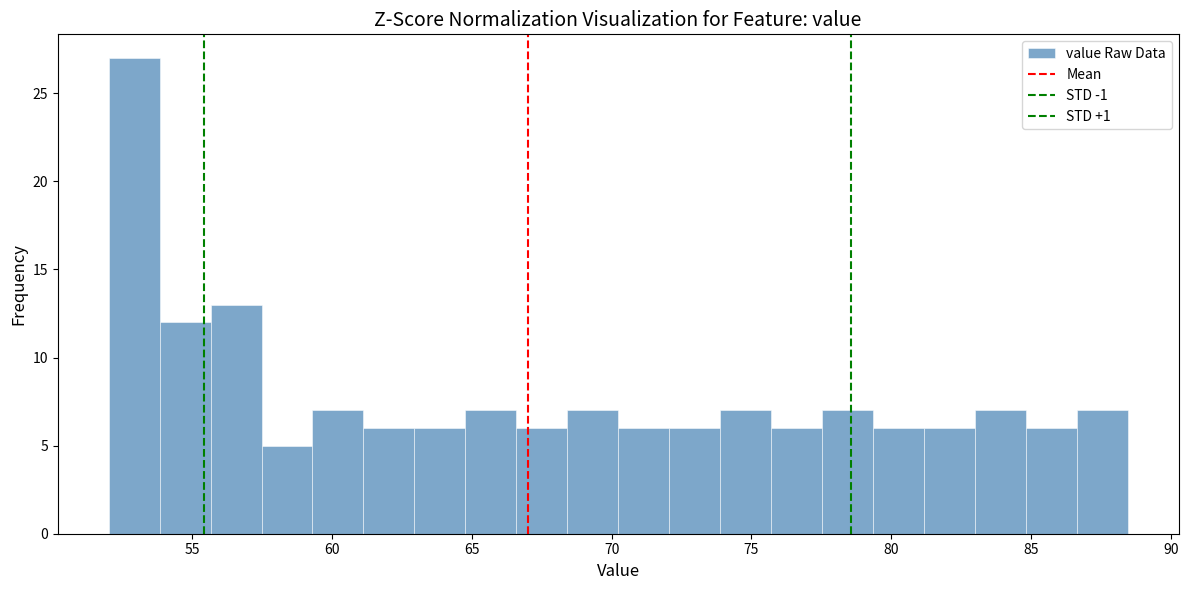

Around what value on the x-axis is the tallest bar? Give the approximate position of its centre, as read against the axis.

53.0